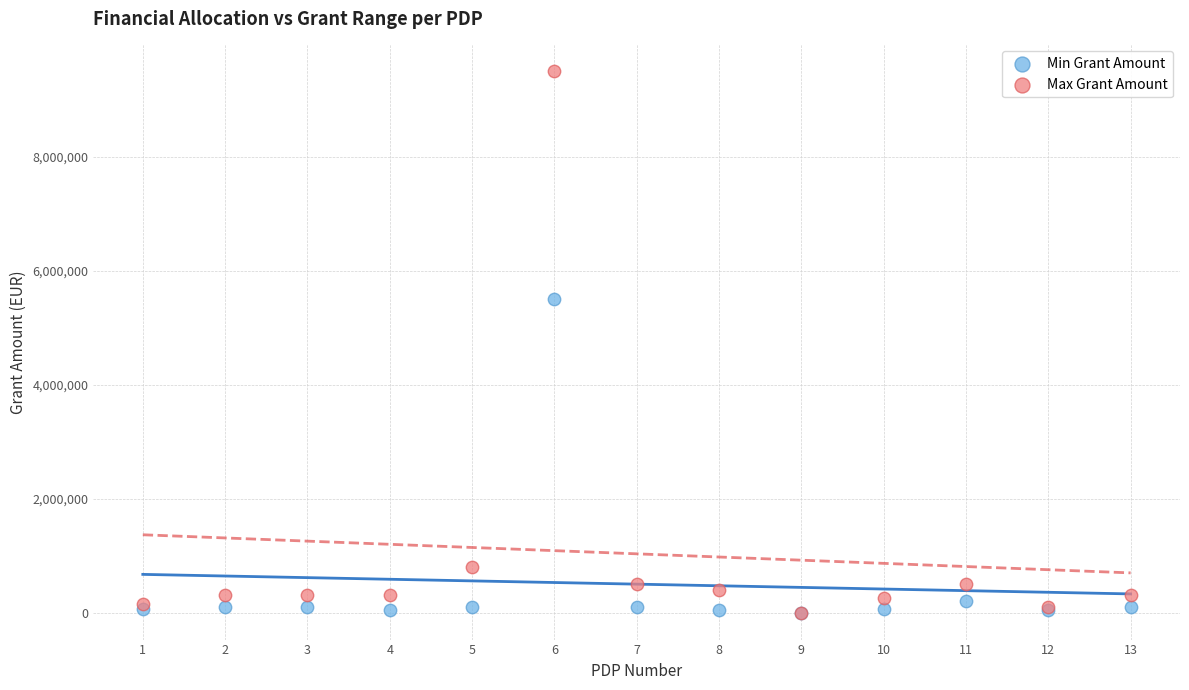

In the Max Grant Amount series, what Y value is closest to 4750000?

800000